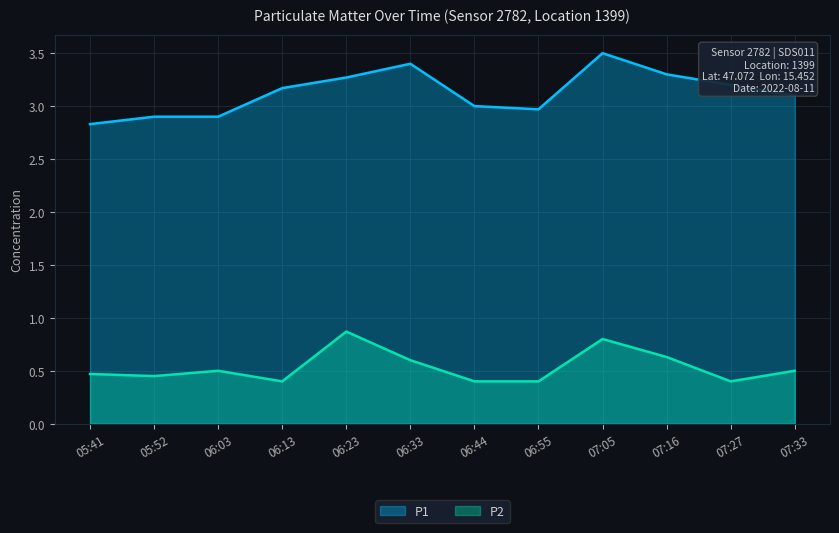

True or false: P1 and P2 intersect in this chart.

False